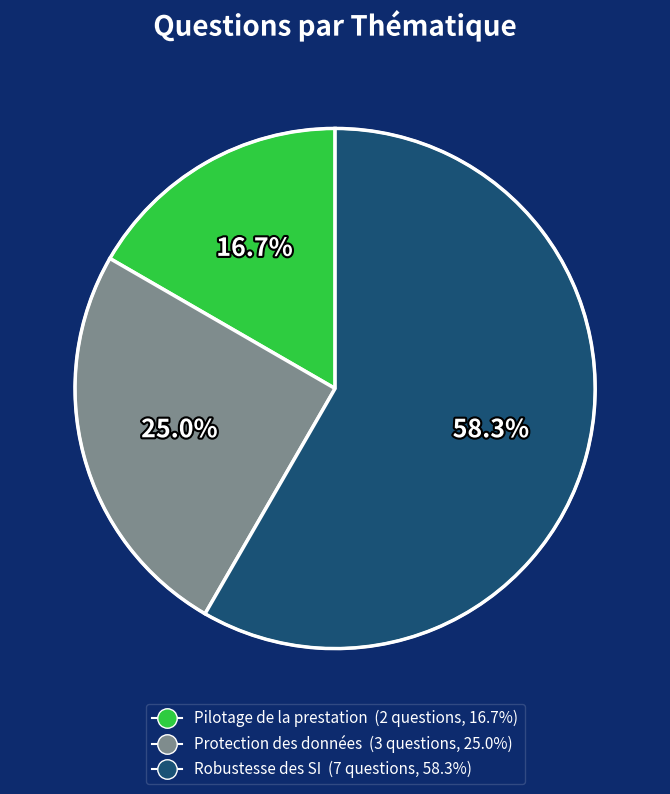

What portion of the pie excludes Robustesse des SI?

41.7%